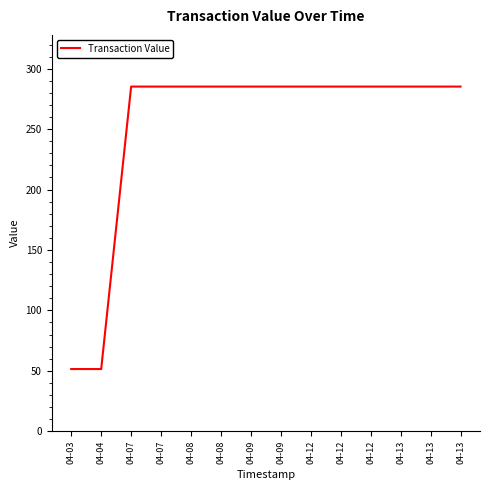

Does the chart display data point markers on the line(s)?

No